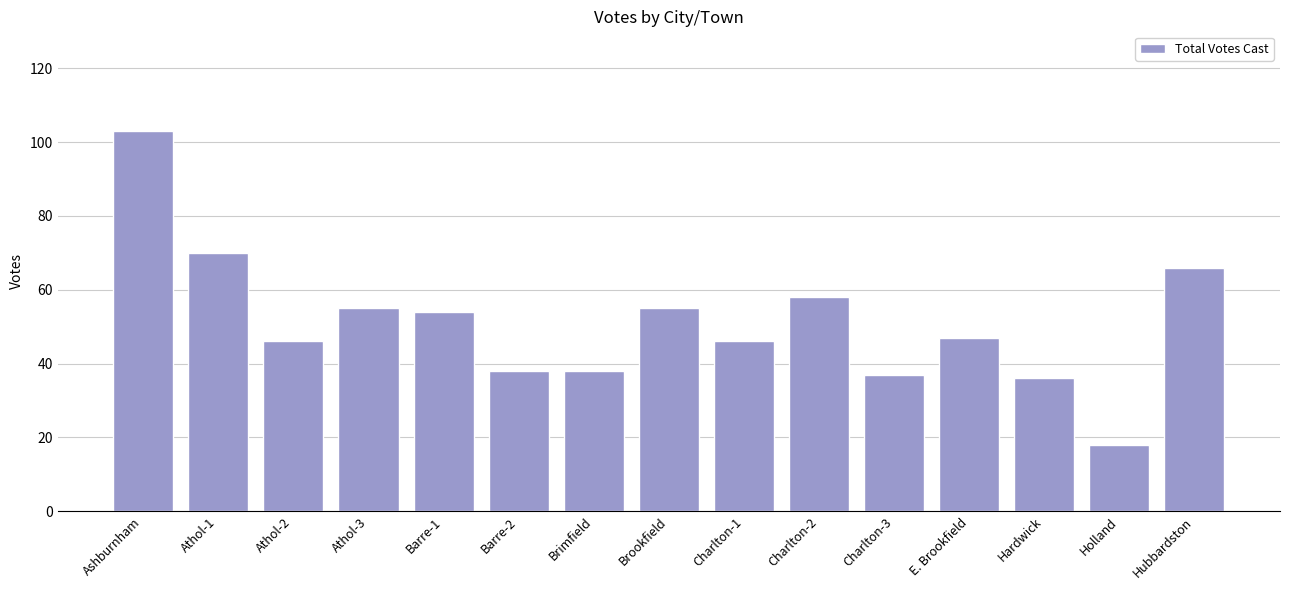

What is the label of the 13th bar from the right?

Athol-2